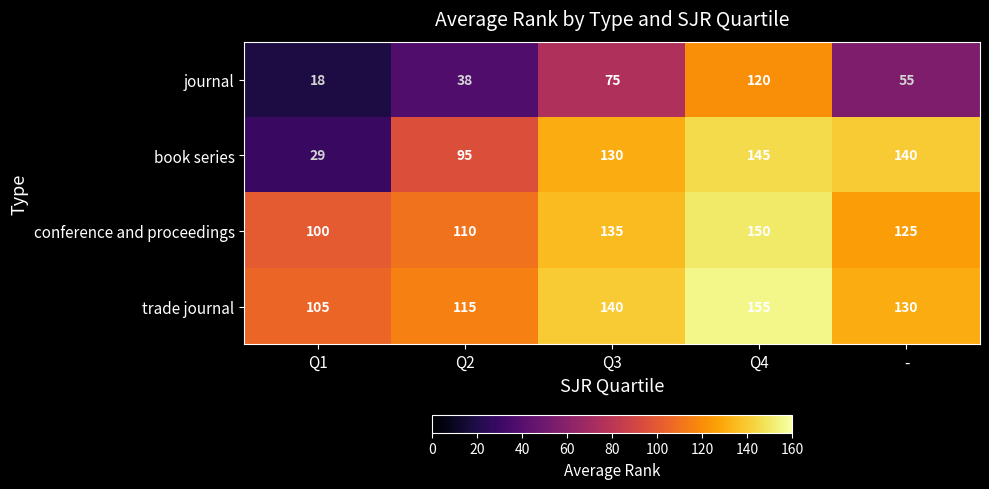

What is the average value of the trade journal series?

129